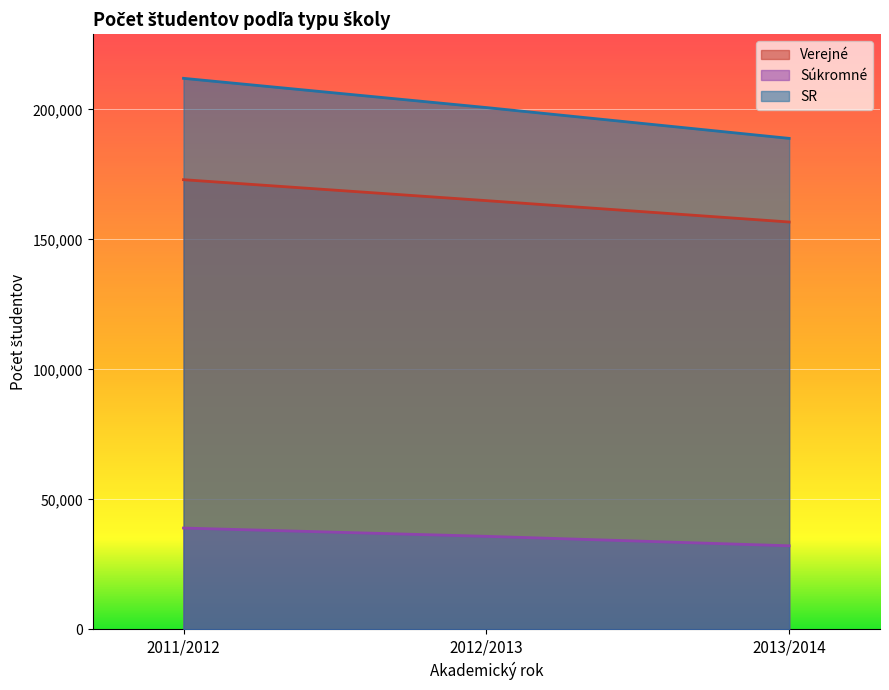

List the series in order of their peak value, lowest first.

Súkromné, Verejné, SR